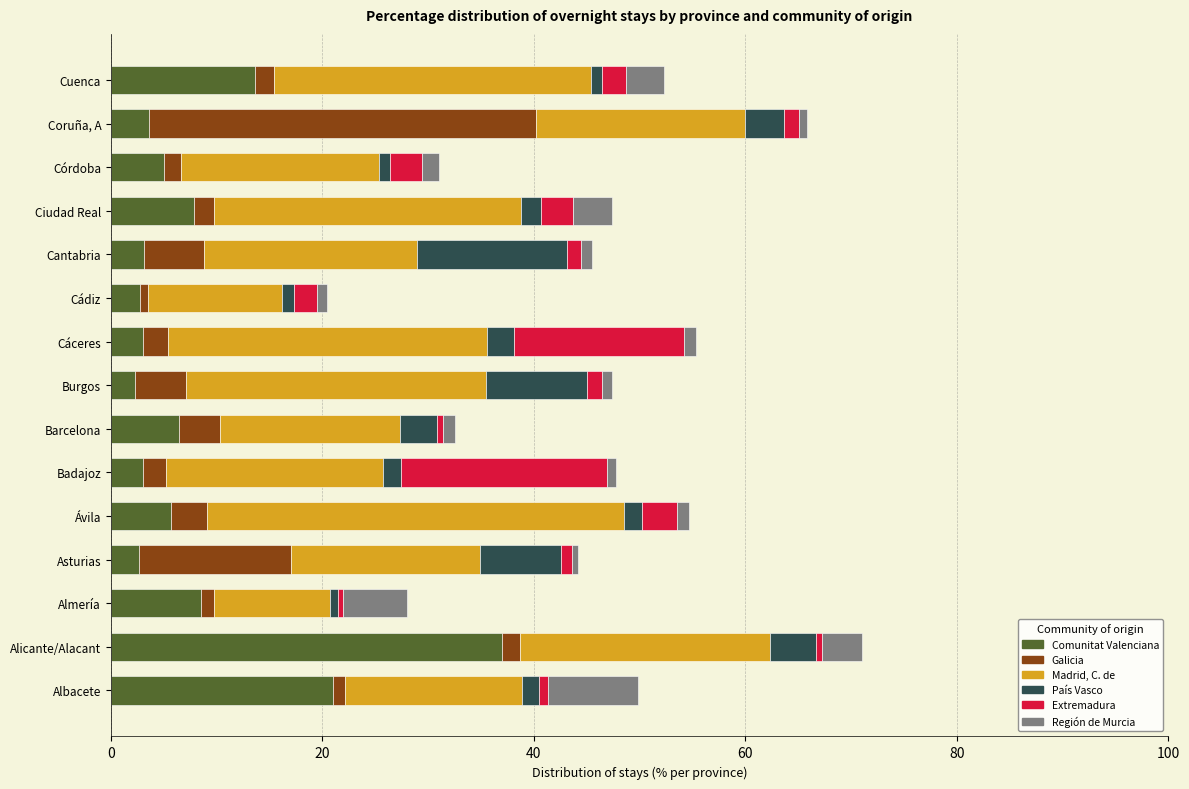

Rank the categories by Comunitat Valenciana value from lowest to highest.

Burgos, Asturias, Cádiz, Badajoz, Cáceres, Cantabria, Coruña, A, Córdoba, Ávila, Barcelona, Ciudad Real, Almería, Cuenca, Albacete, Alicante/Alacant